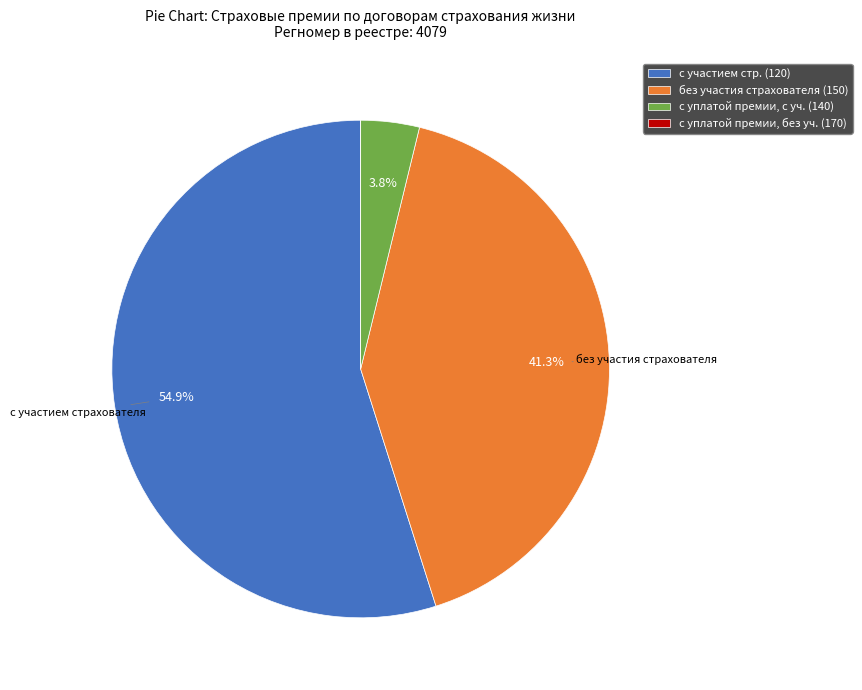

Approximately how many times larger is the value at с участием стр. (120) compared to без участия страхователя (150)?

1.3